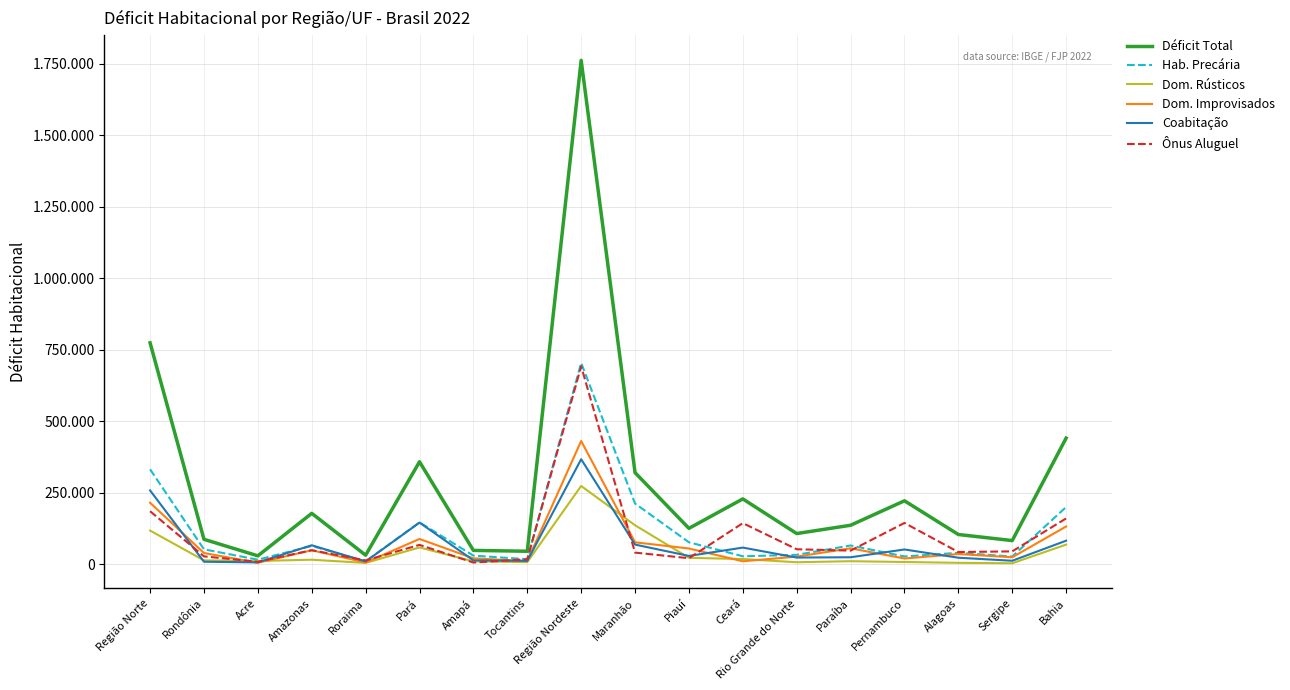

Does the chart have visible grid lines?

Yes